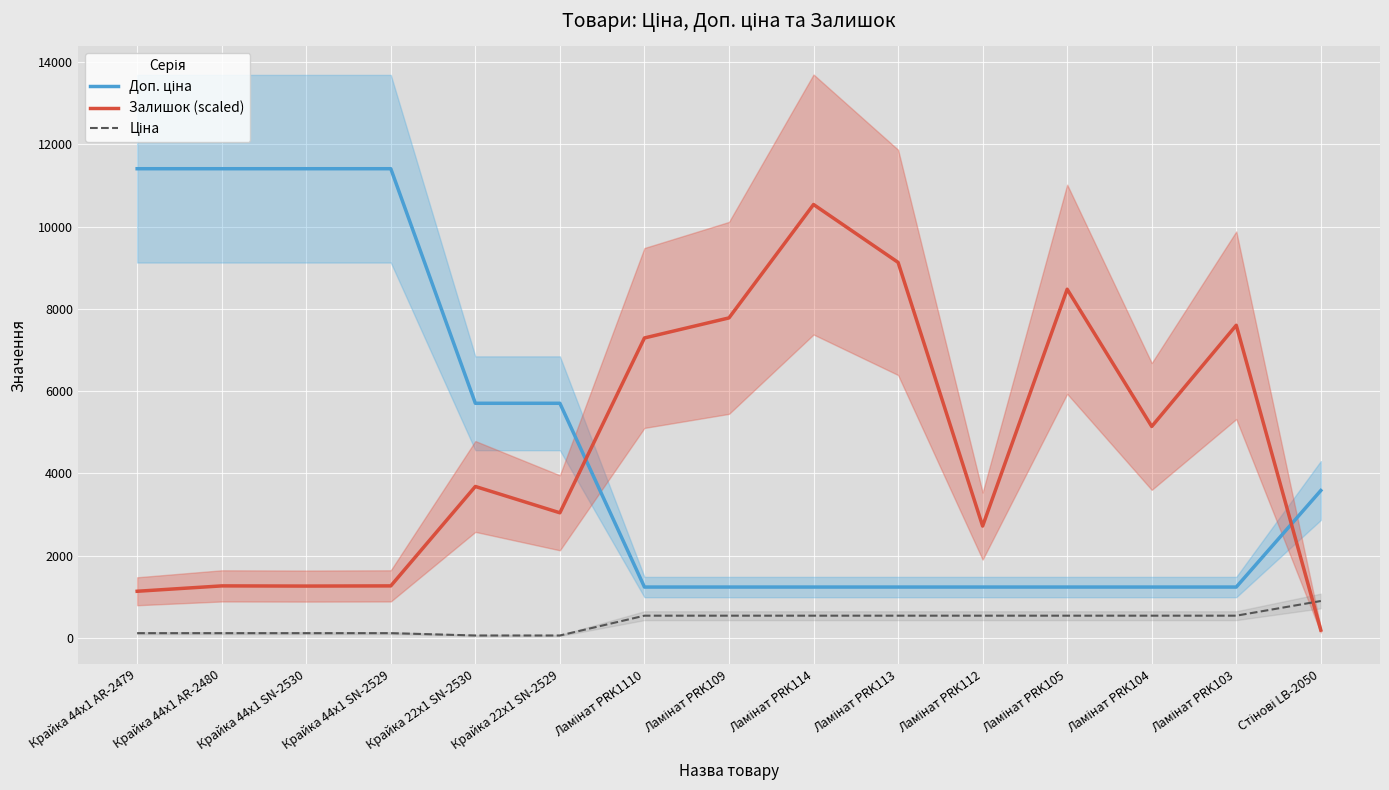

True or false: Ціна has more than 0 interior local peaks.

False